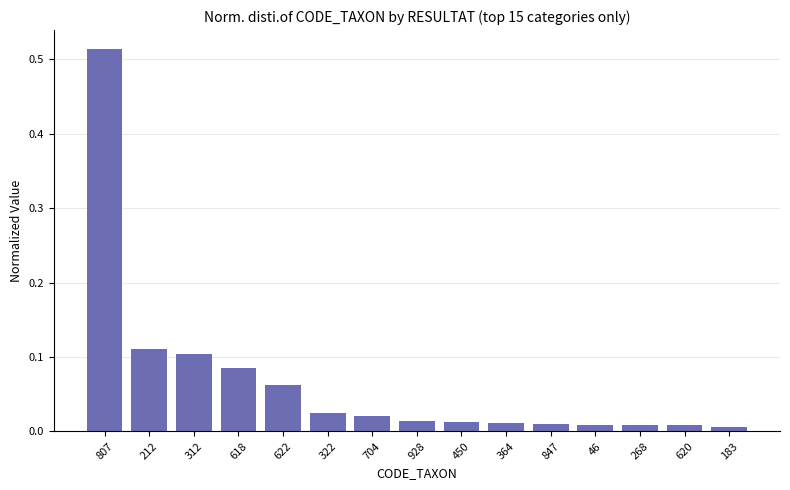

How many categories are shown in the chart?

15